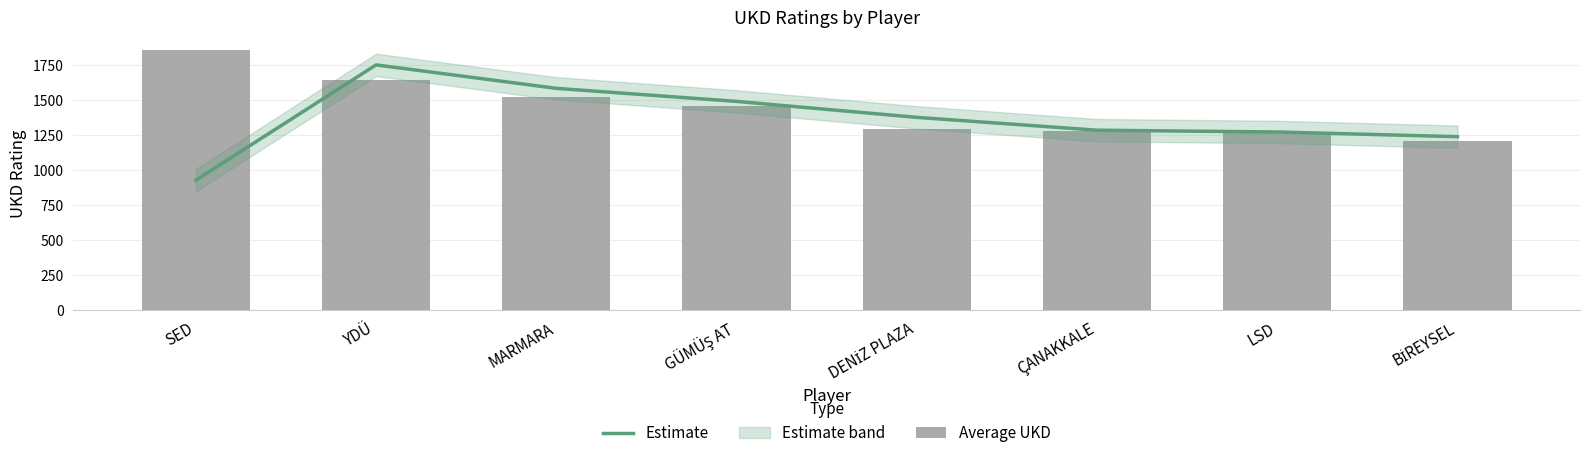

What is the minimum value for Estimate?

928.5